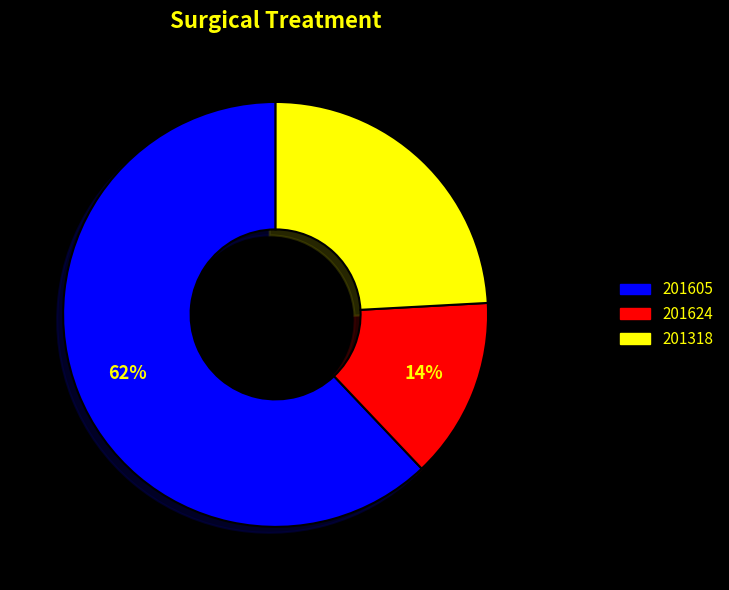

Count the number of slices in the pie.

3